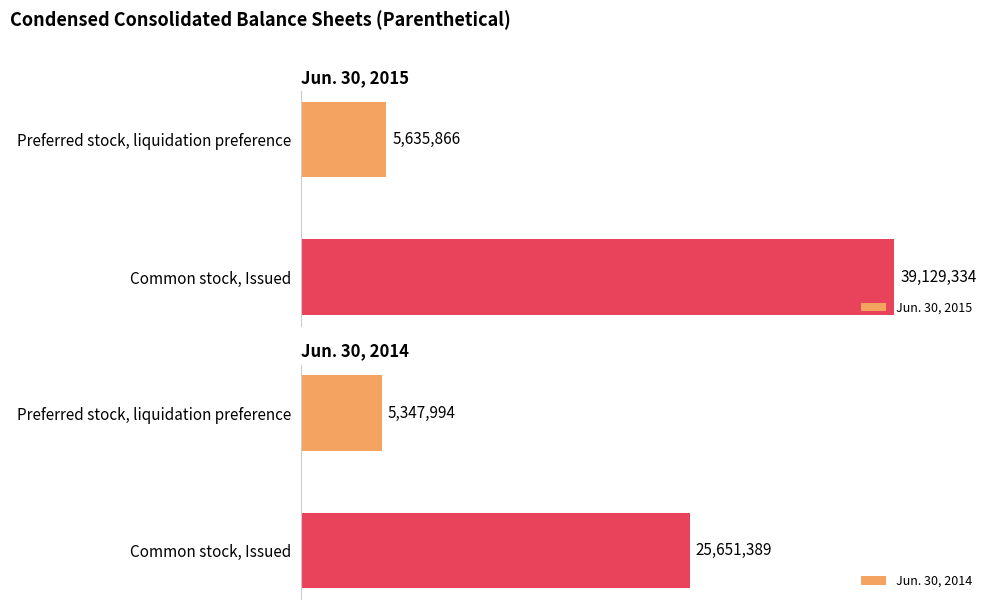

Rank the categories by Jun. 30, 2015 value from highest to lowest.

Common stock, Issued, Preferred stock, liquidation preference